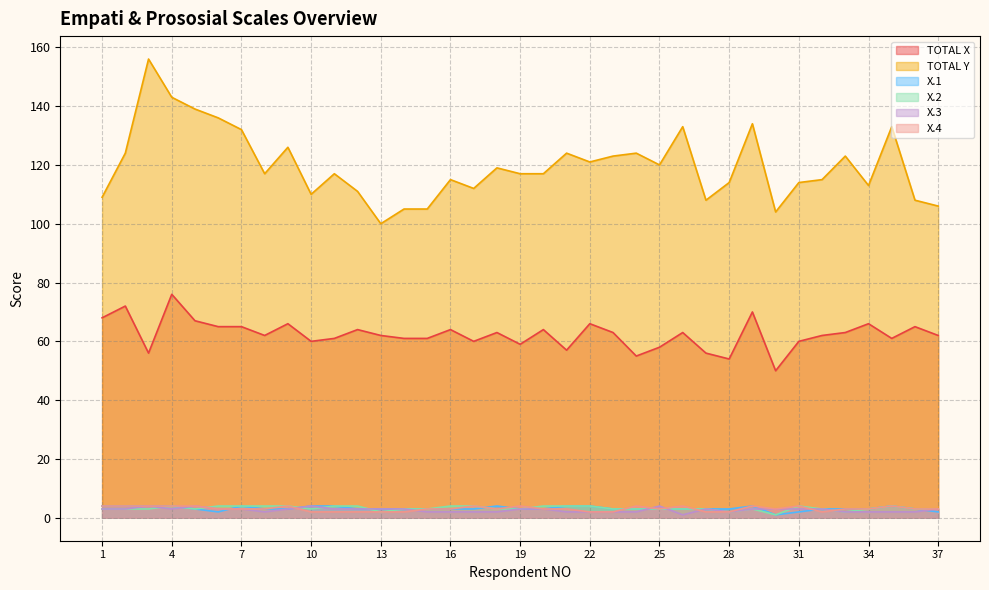

Is the value of TOTAL X at 19 greater than the value of TOTAL Y at 27?

No